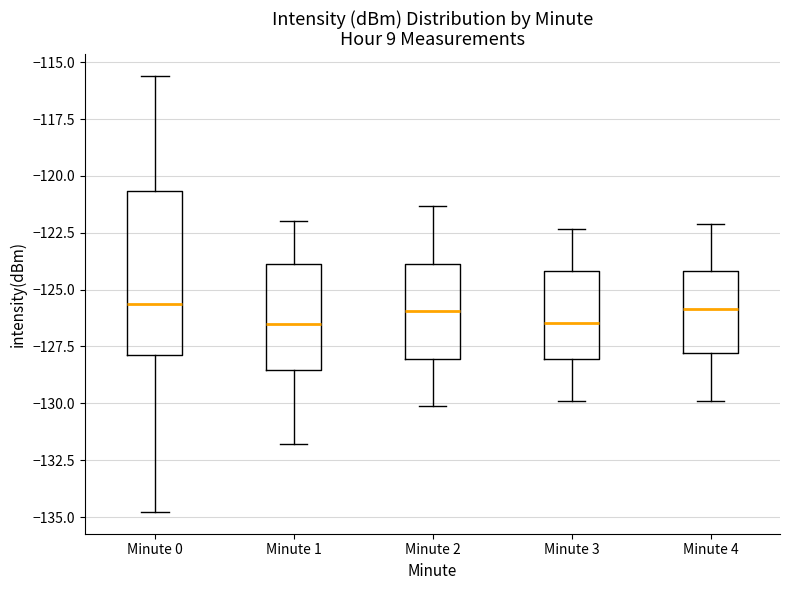

Comparing the boxes themselves (not the whiskers), which one is the tallest?

Minute 0